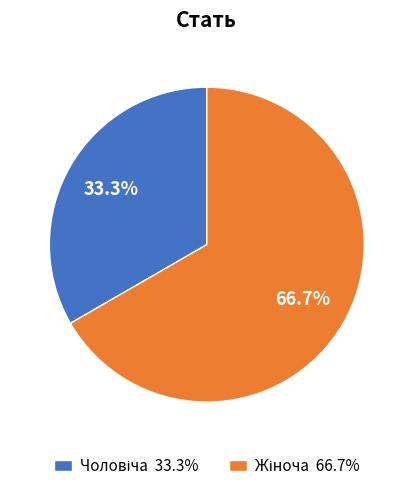

Is there a majority slice in this chart?

Yes